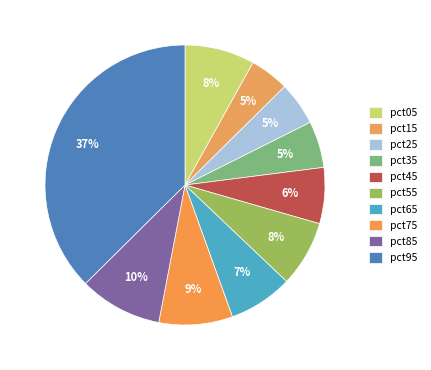

To the nearest percent, what percentage of the pie is pct35?

5%